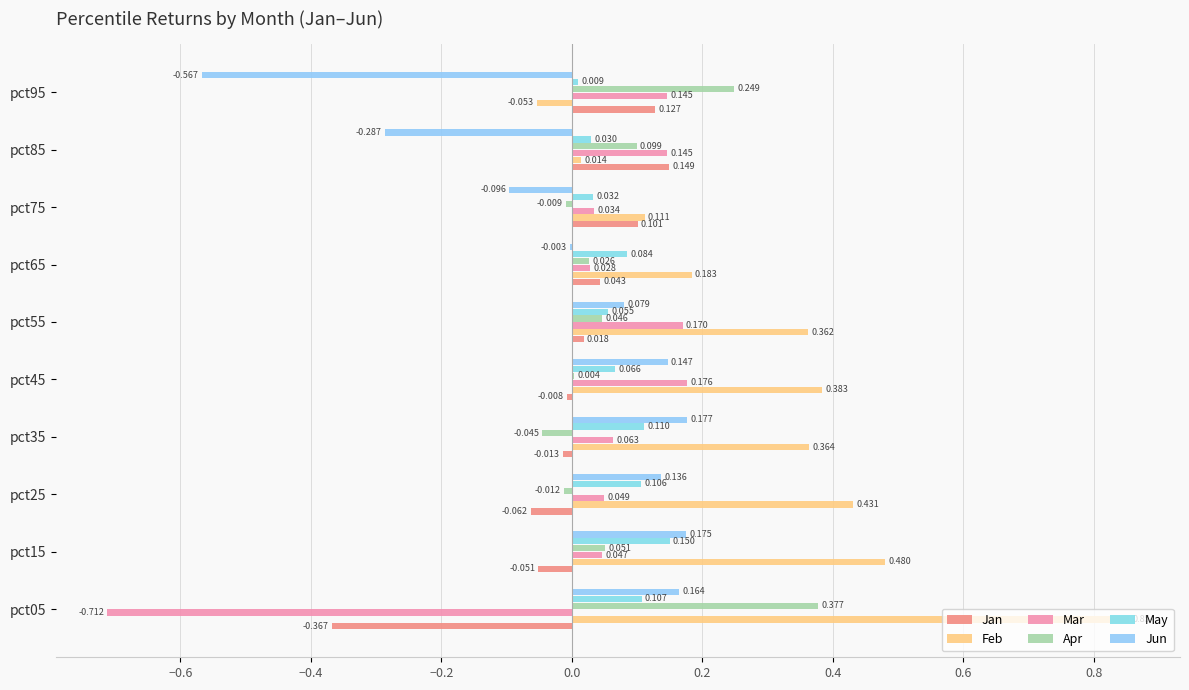

What position from the right is −0.2?

7